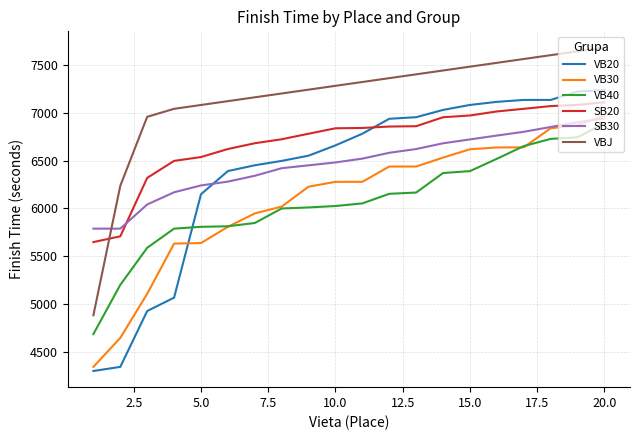

Which series has the largest range (max minus min)?

VB20